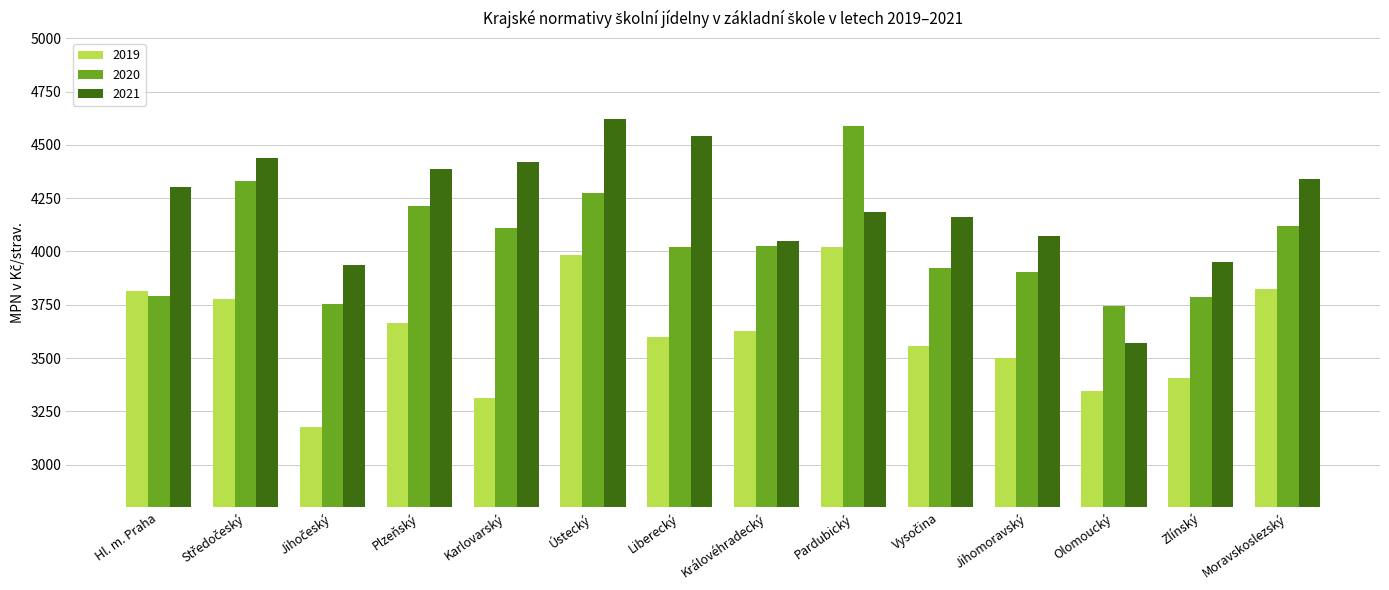

What is the value of the 2020 bar at the 6th from the left?

4273